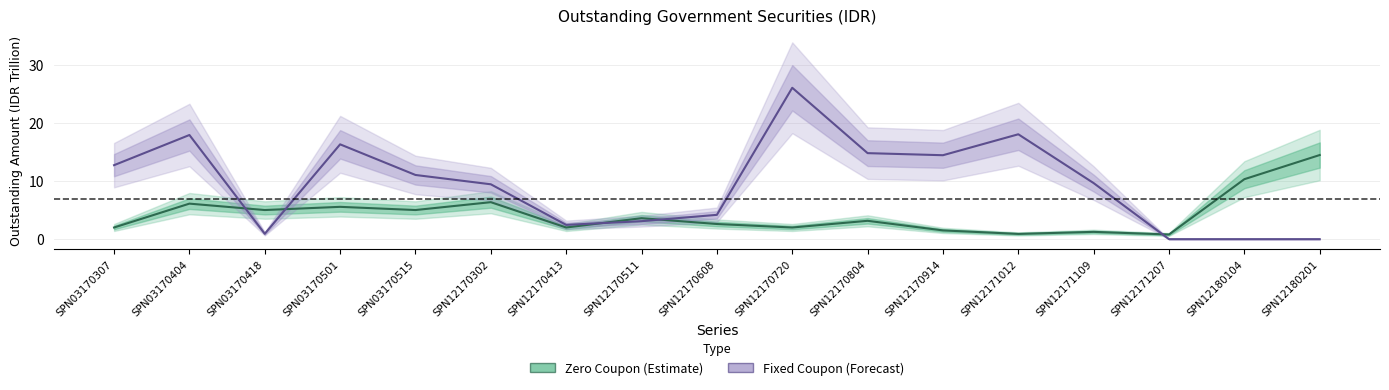

True or false: Fixed Coupon (Forecast) has a value of 17.9 at SPN03170404.

True